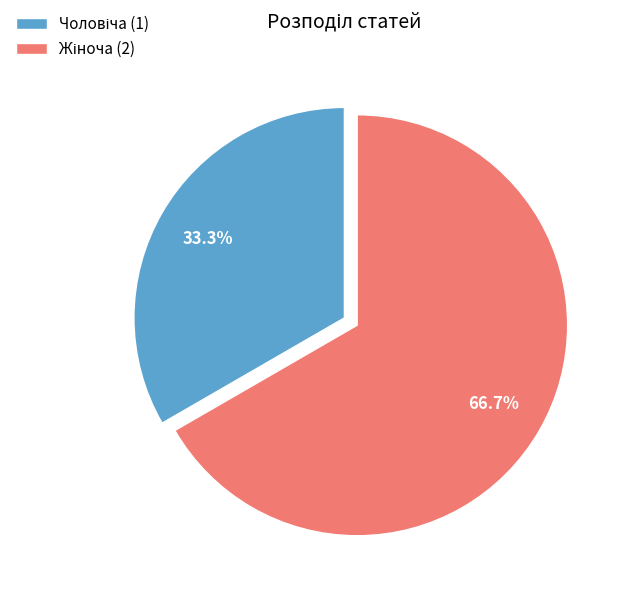

Is there a majority slice in this chart?

Yes